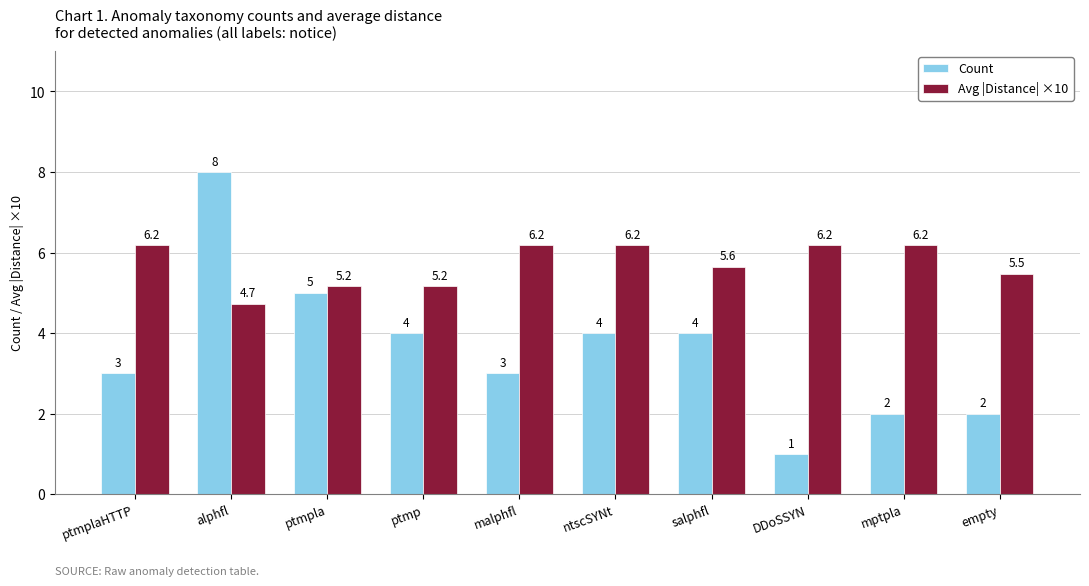

How many values in the Avg |Distance| ×10 series are below 6?

5